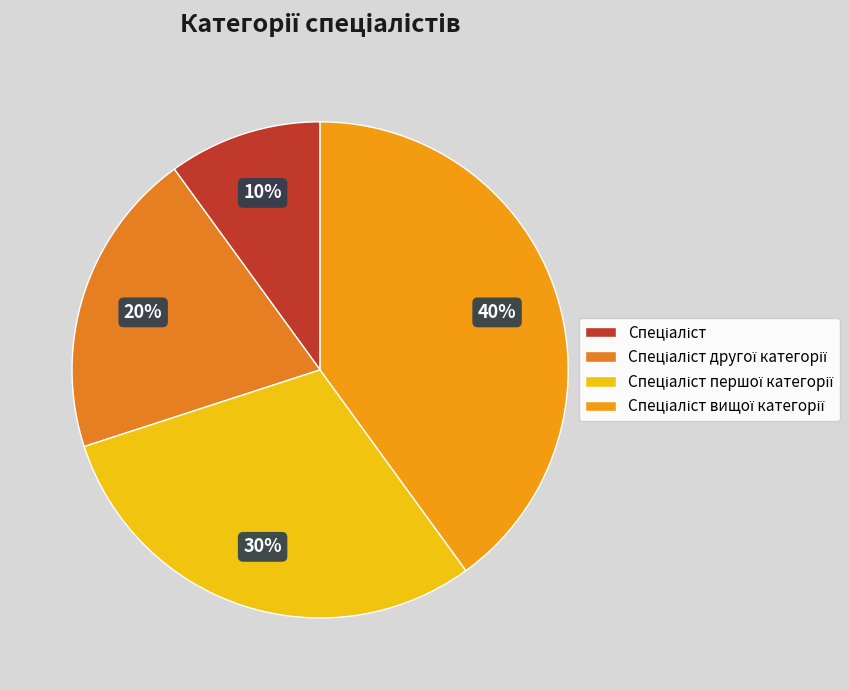

Count the number of slices in the pie.

4